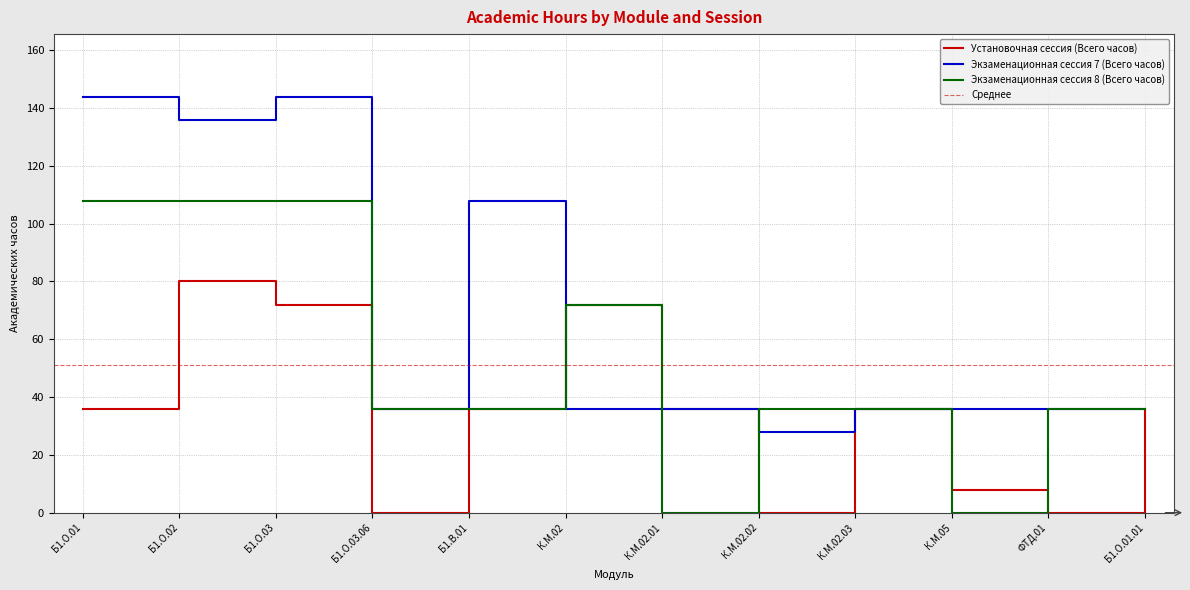

Rank the series by their average value, from highest to lowest.

Экзаменационная сессия 7 (Всего часов), Экзаменационная сессия 8 (Всего часов), Установочная сессия (Всего часов)